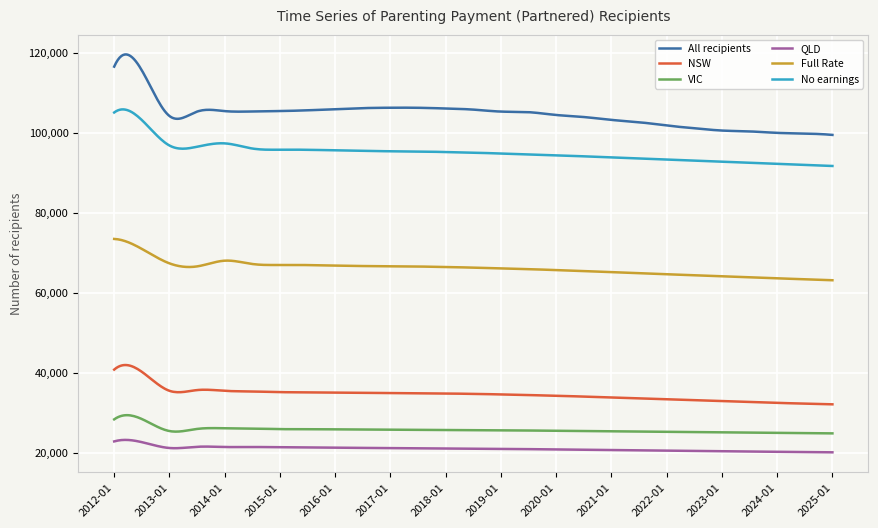

Rank the series by their maximum value, from highest to lowest.

All recipients, No earnings, Full Rate, NSW, VIC, QLD